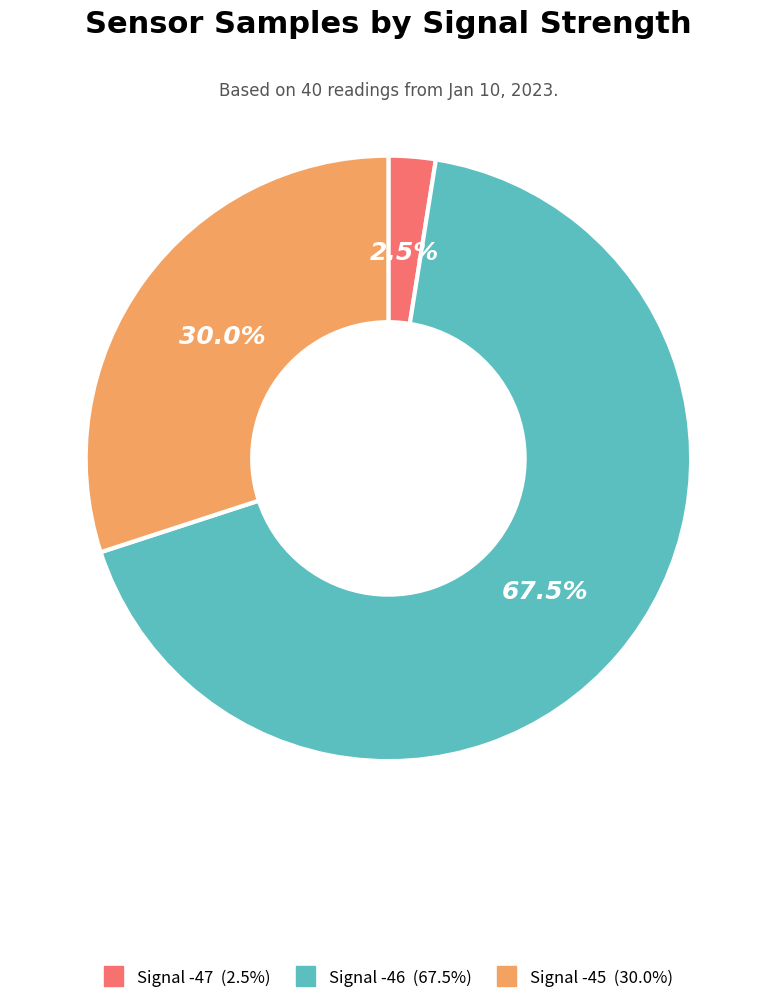

Is there a majority slice in this chart?

Yes